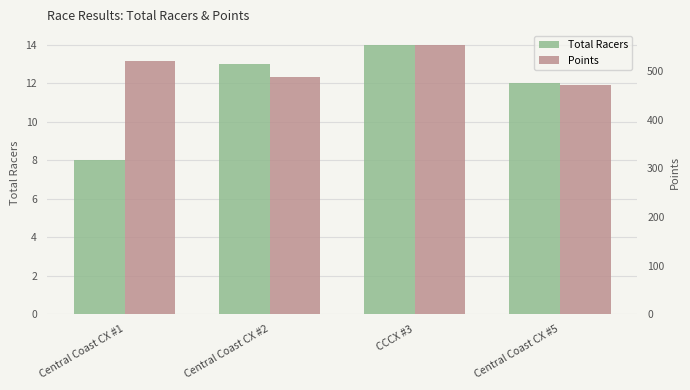

What is the average value of the Total Racers series?

11.8